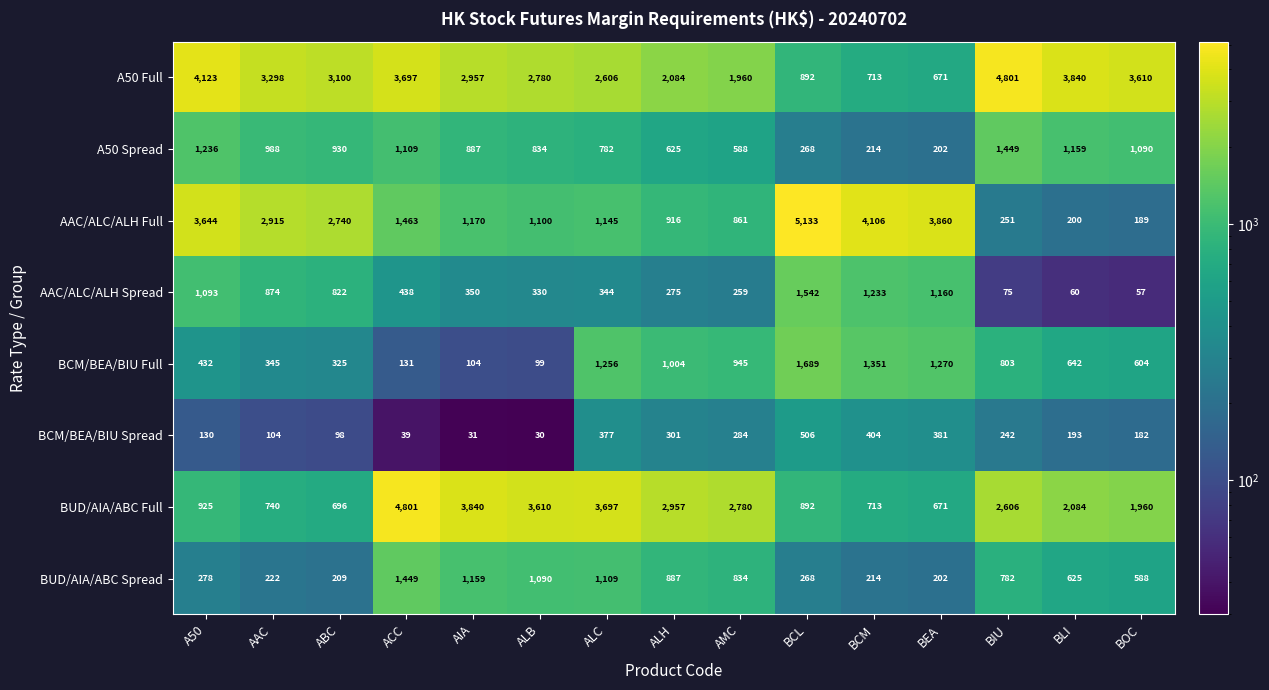

Which series changed the most between AAC and ALB?

BUD/AIA/ABC Full